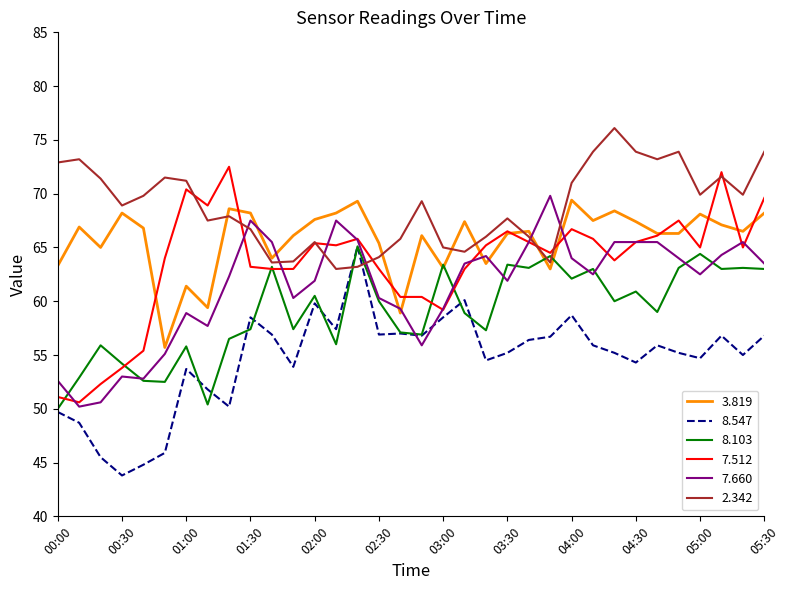

What is the greatest value displayed?

76.1